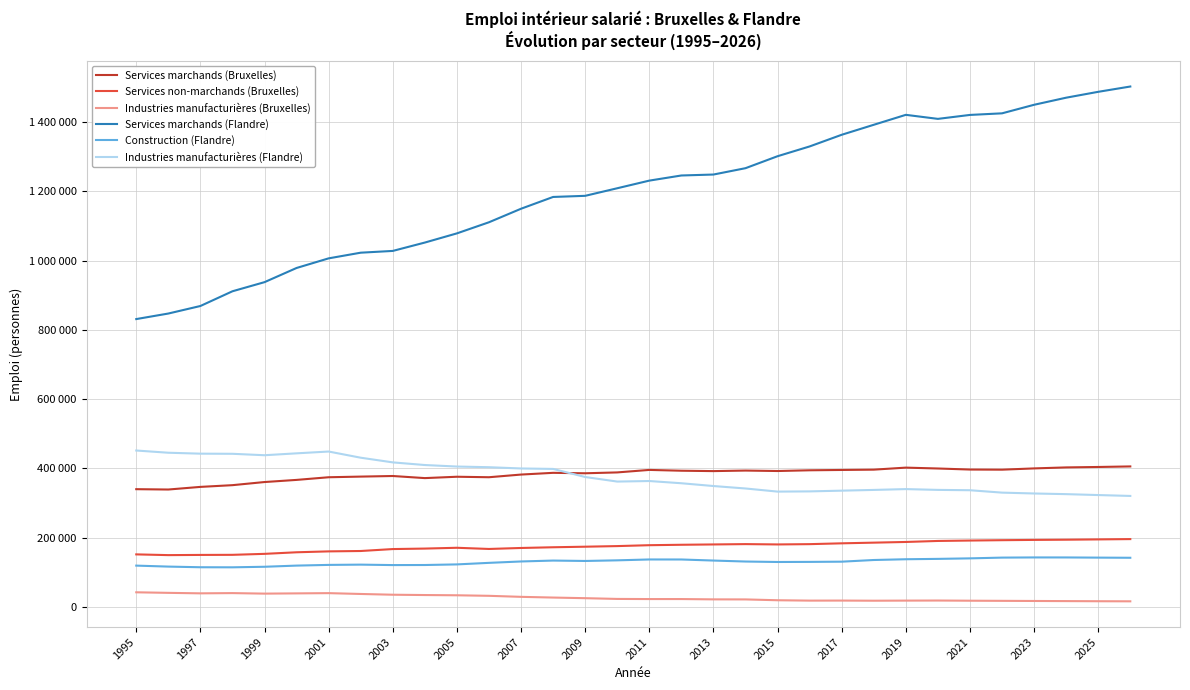

Which series has the largest total across all categories?

Services marchands (Flandre)